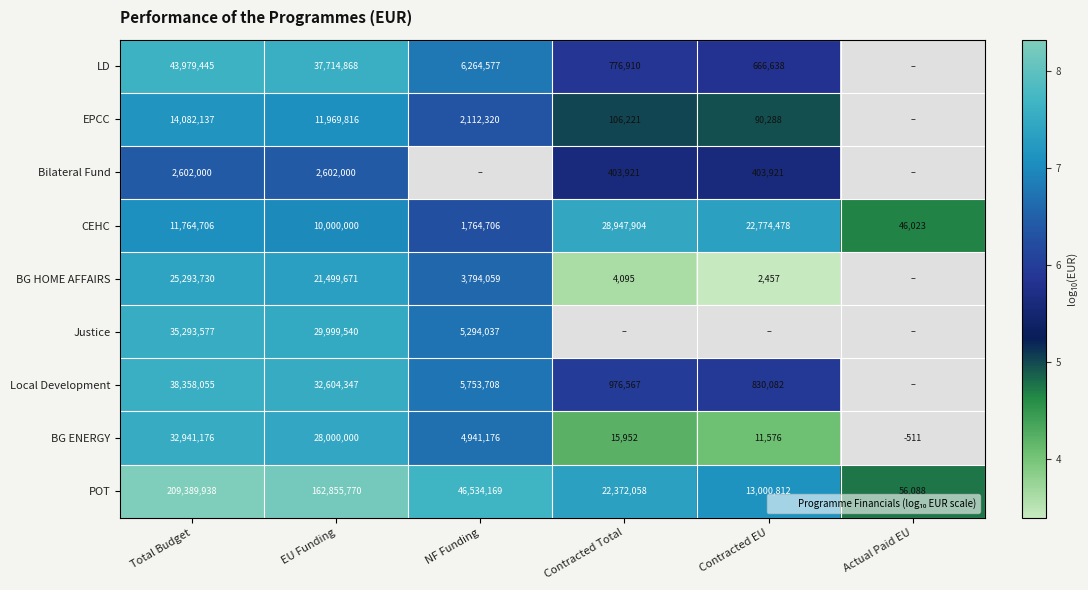

What is the difference between the second highest and minimum values in the POT series?

3.5